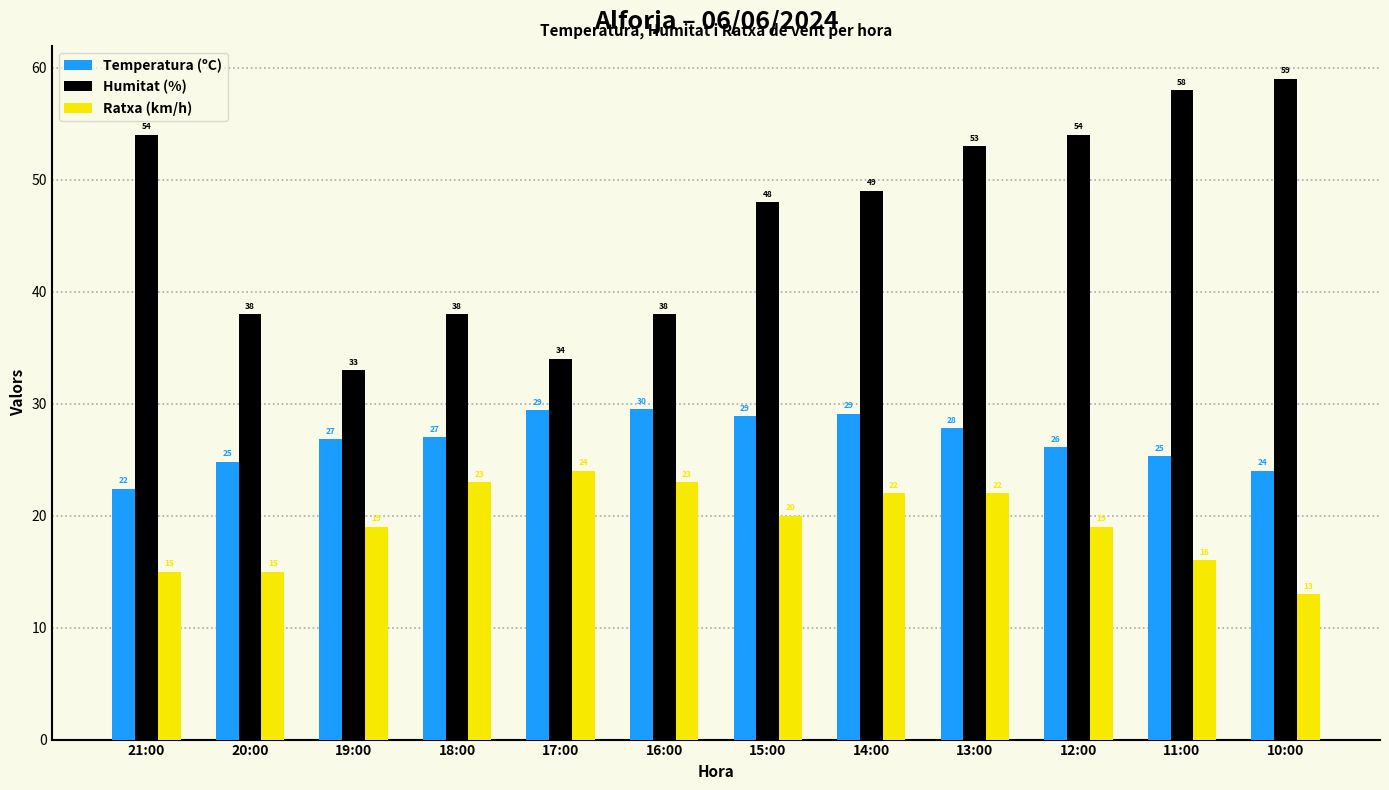

What is the difference between the maximum and minimum values in the Humitat (%) series?

26.0